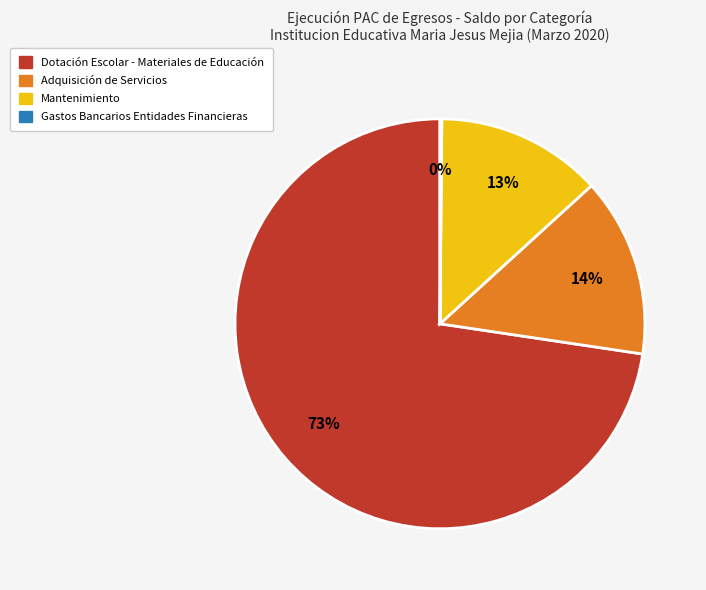

Does any single category account for the majority?

Yes